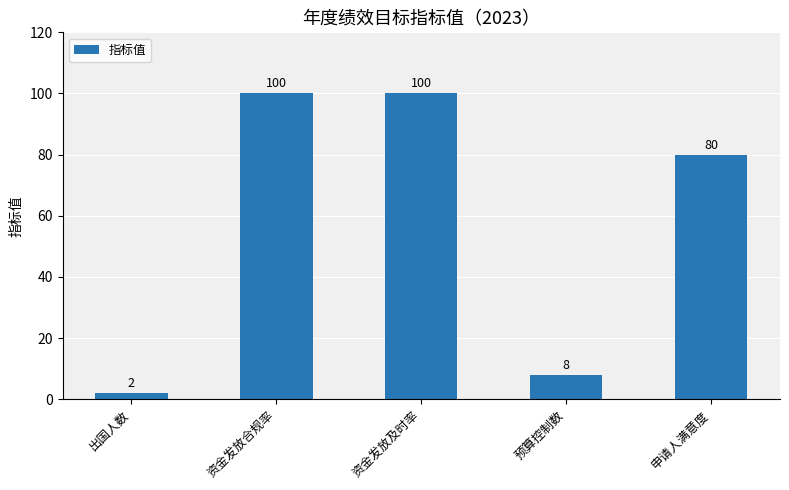

Where does the data first go above 80?

资金发放合规率